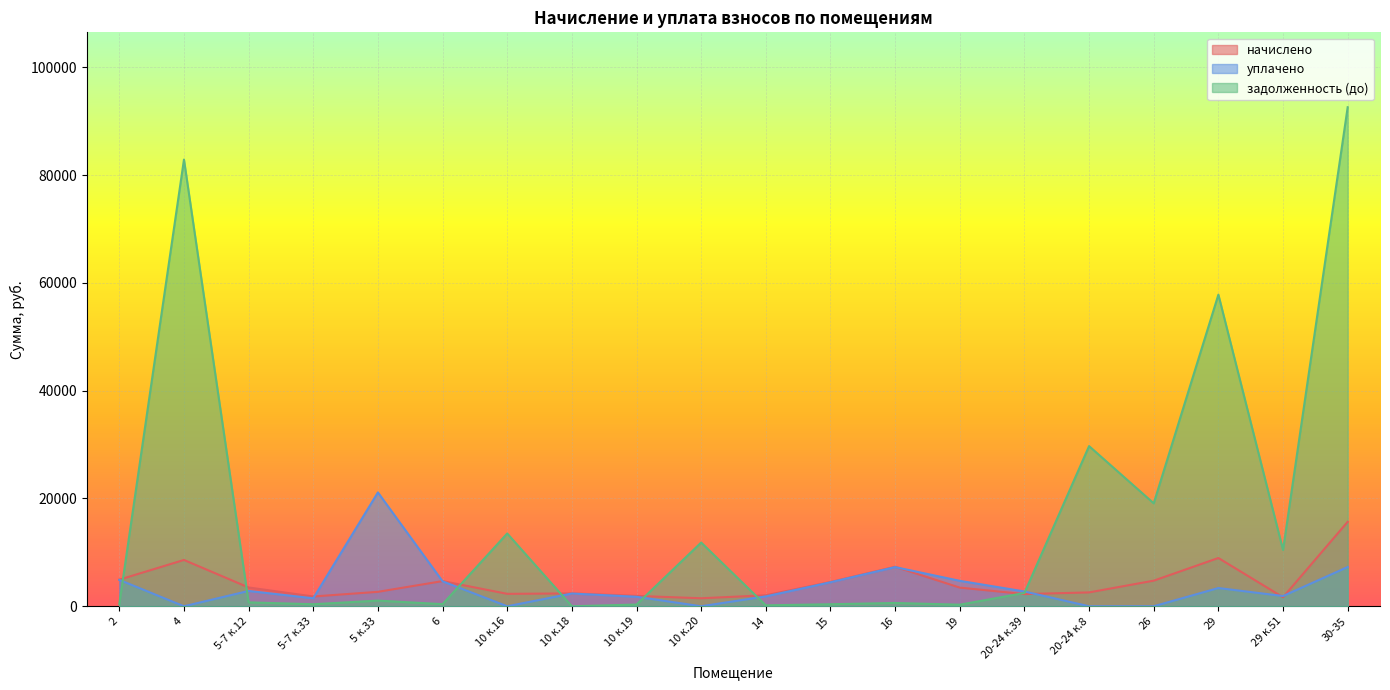

In задолженность (до), how many points are lower than both neighbors (excluding endpoints)?

7